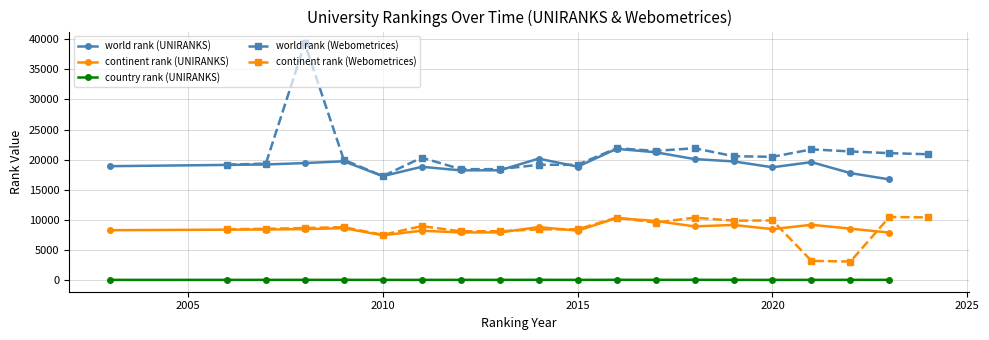

What is the difference between the maximum and minimum values in the continent rank (UNIRANKS) series?

2852